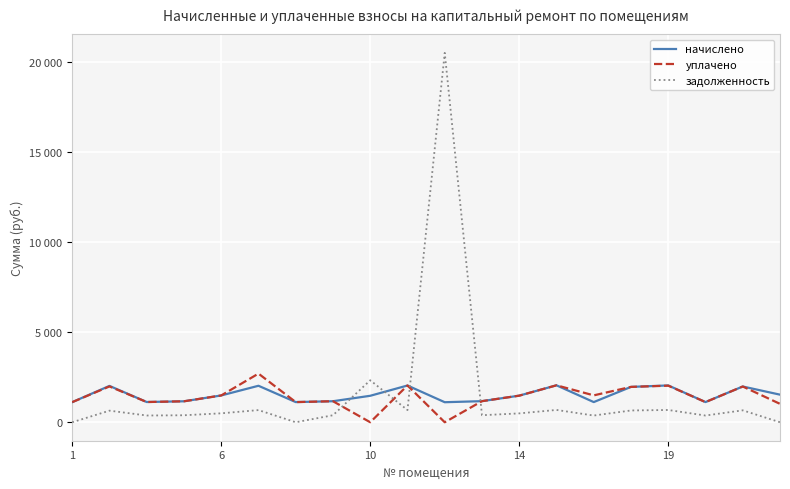

How many intersections are there between начислено and задолженность?

4